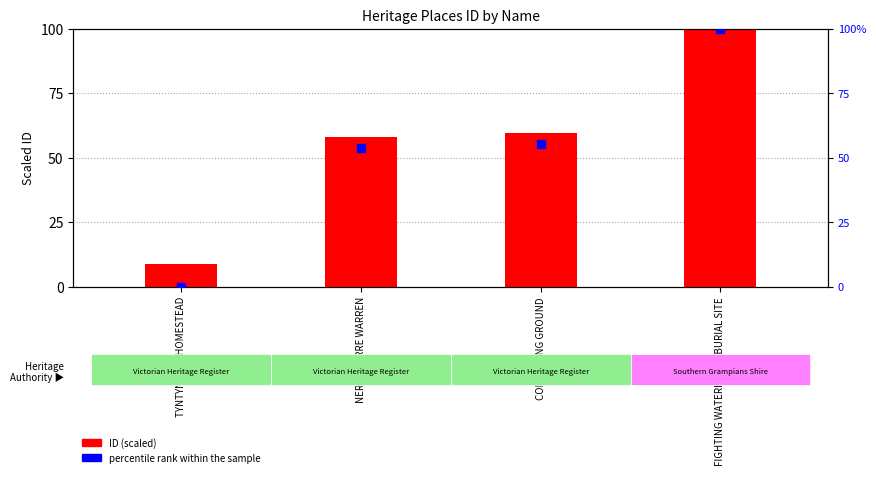

Which series reaches the maximum Y coordinate?

ID (scaled)